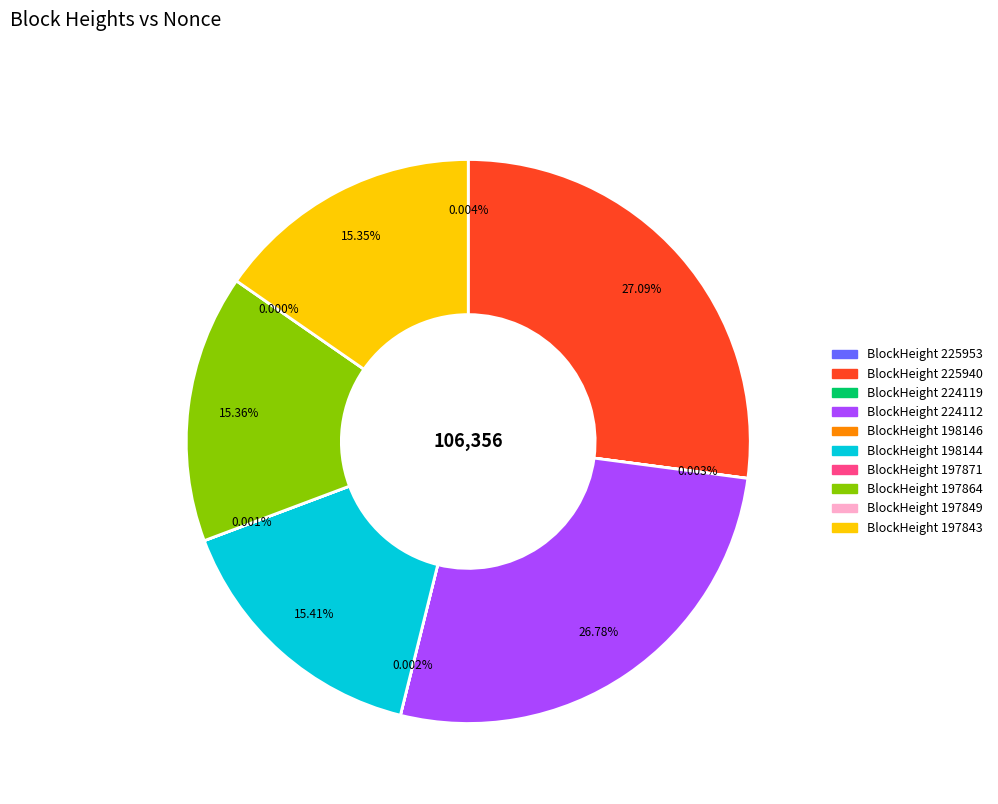

Rank the categories by value from lowest to highest.

197849, 197871, 198146, 224119, 225953, 197843, 197864, 198144, 224112, 225940